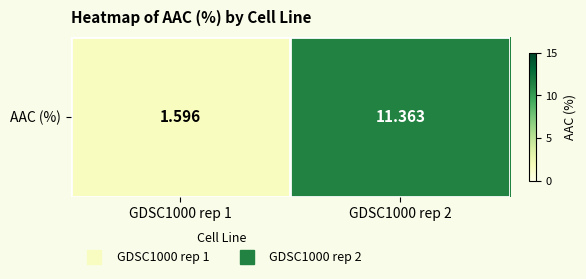

Between GDSC1000 rep 2 and GDSC1000 rep 1, which is larger?

GDSC1000 rep 2